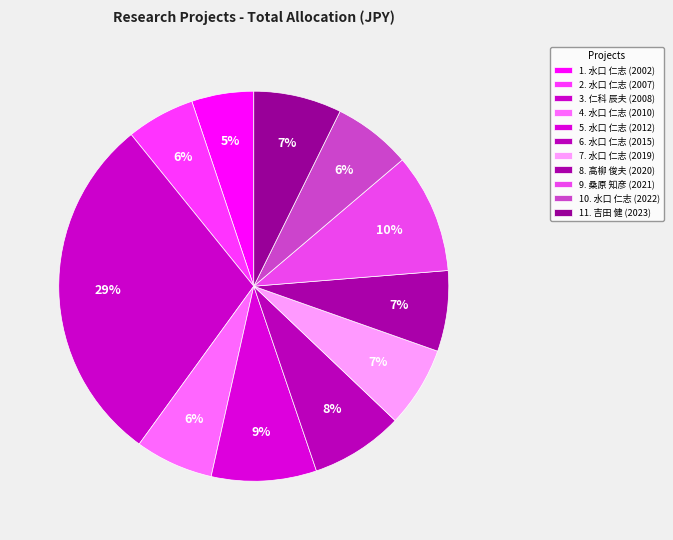

Count the number of slices in the pie.

11